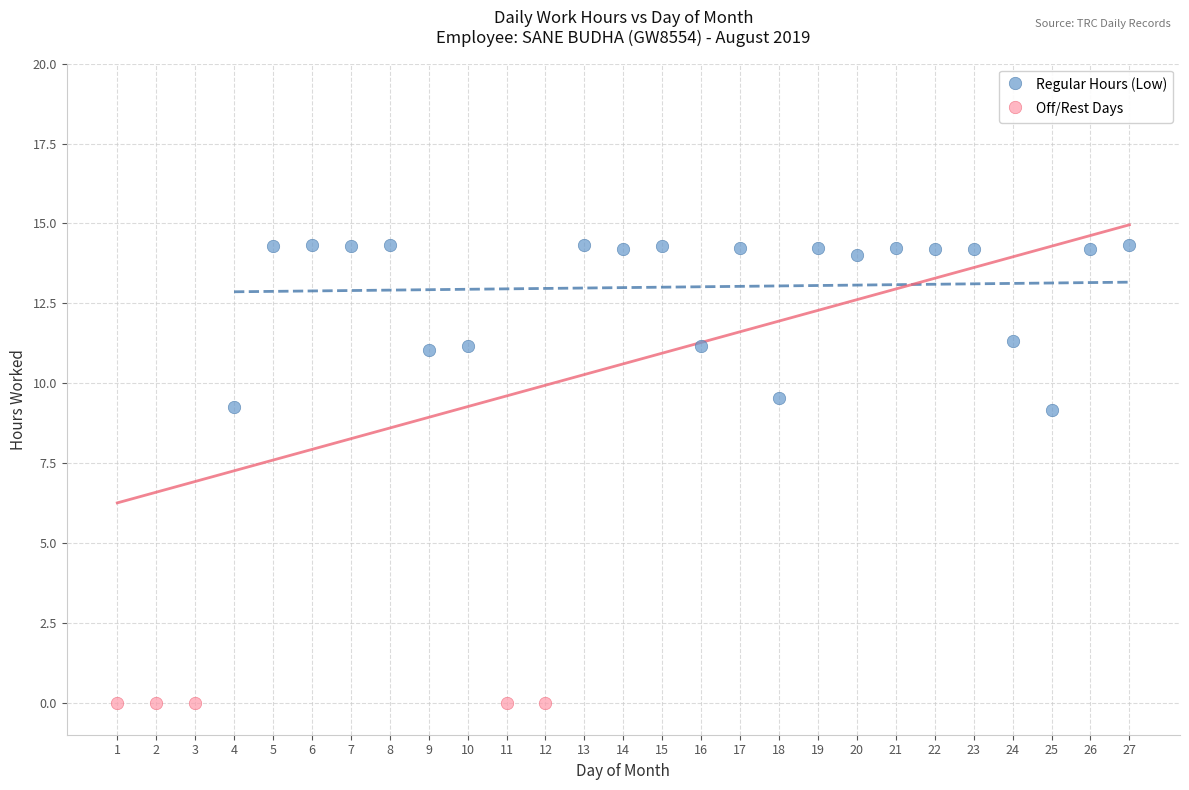

Which series reaches the minimum Y coordinate?

Off/Rest Days